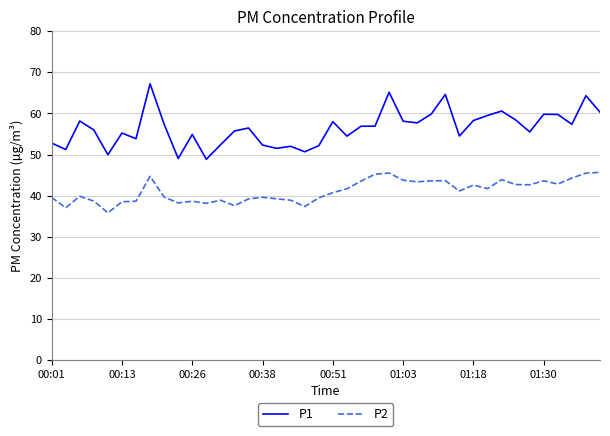

What is the greatest value displayed?

67.2